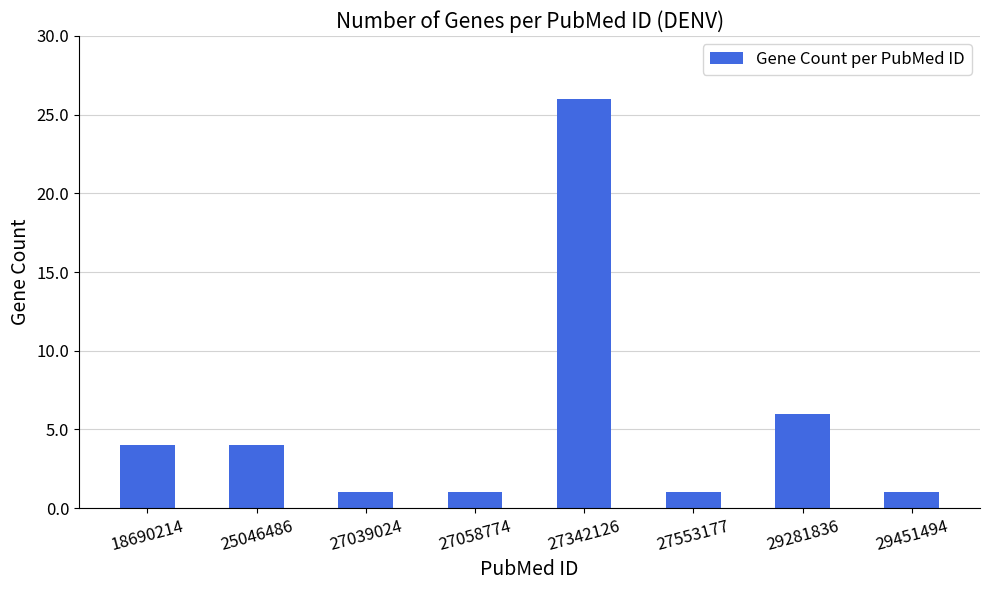

Reading left to right, transcribe all the data shown in this chart.

4	4	1	1	26	1	6	1